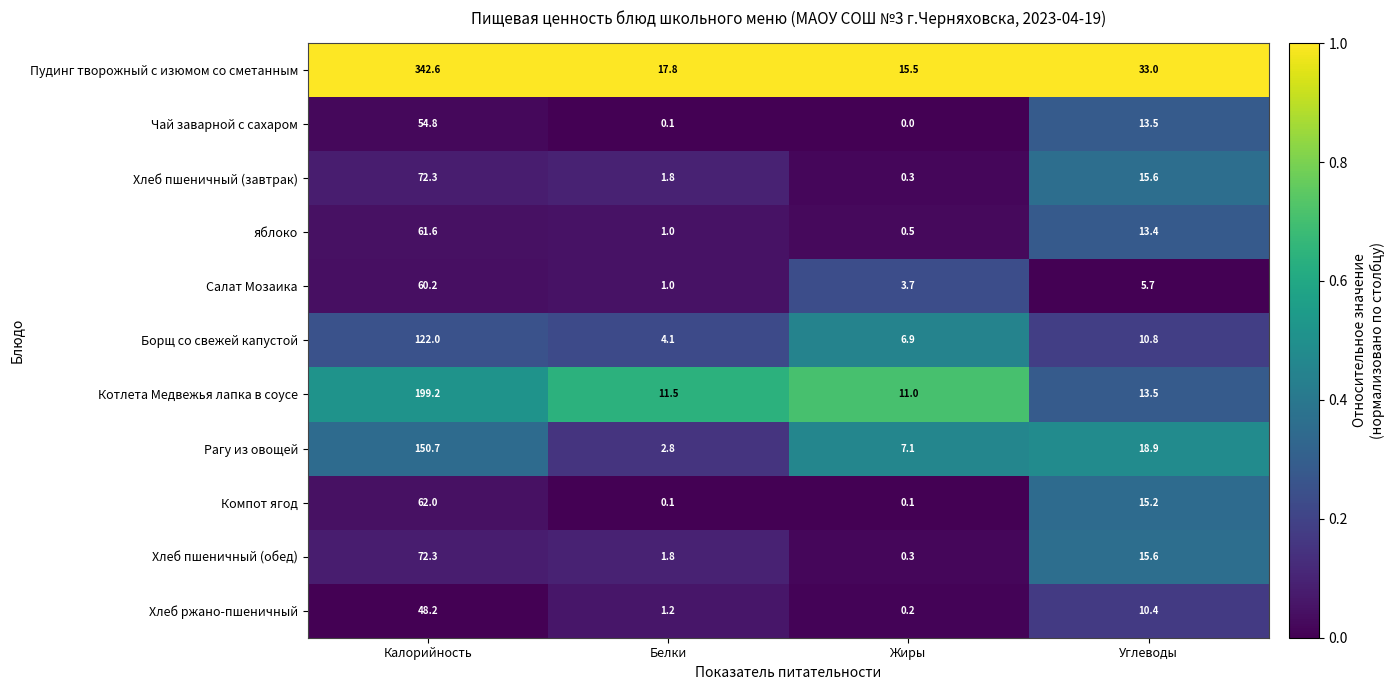

Rank the categories by яблоко value from highest to lowest.

Калорийность, Углеводы, Белки, Жиры